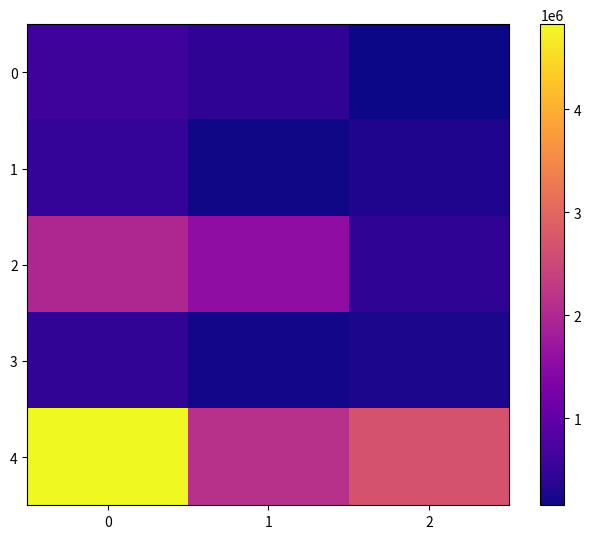

At how many categories does at least one series exceed 1208774?

3